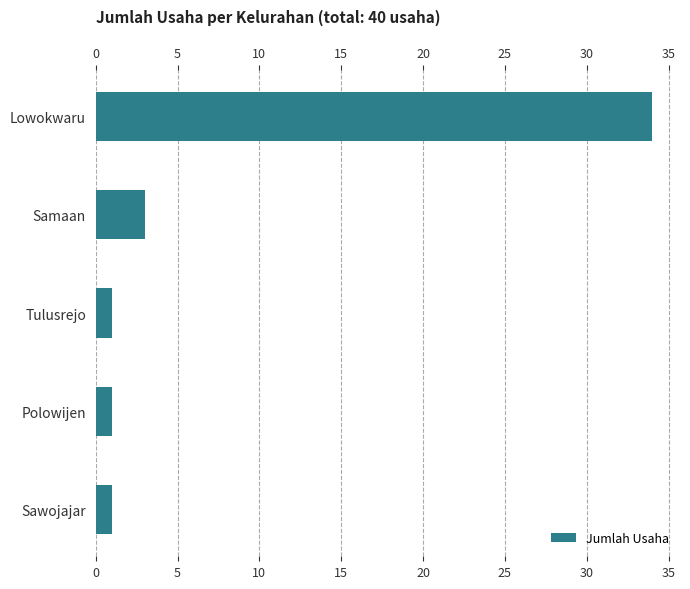

True or false: the data shows 1 at Tulusrejo.

True